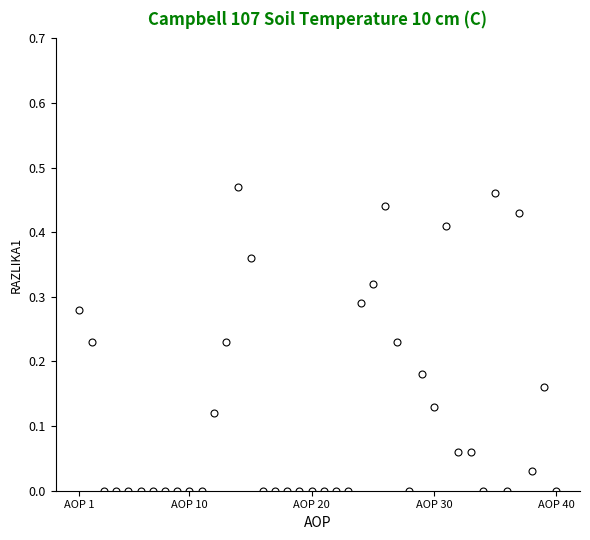

What is the sum of all values?

4.9